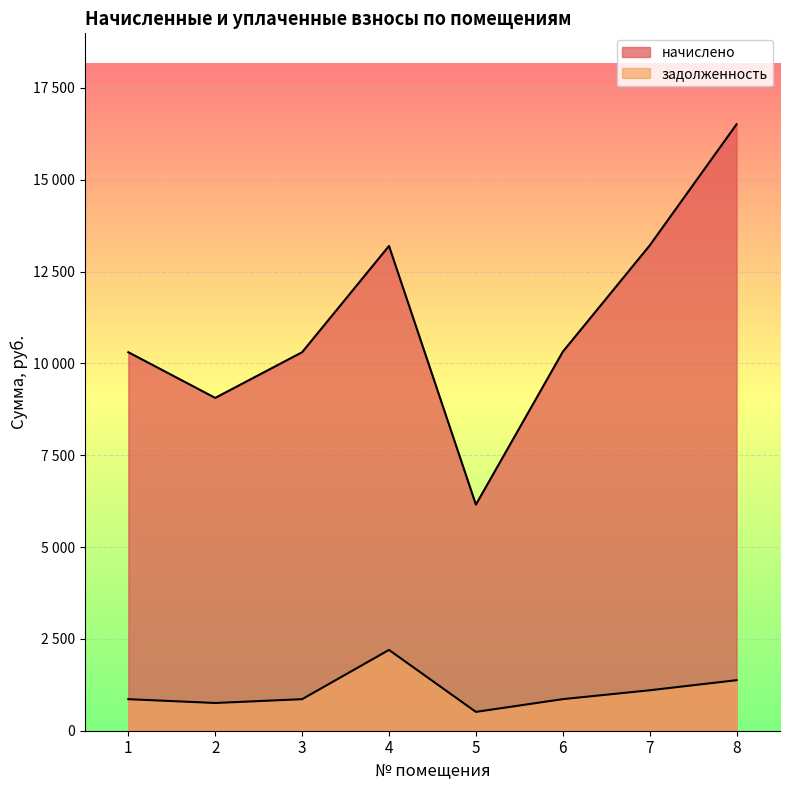

What is the sum of all начислено values?

89065.1